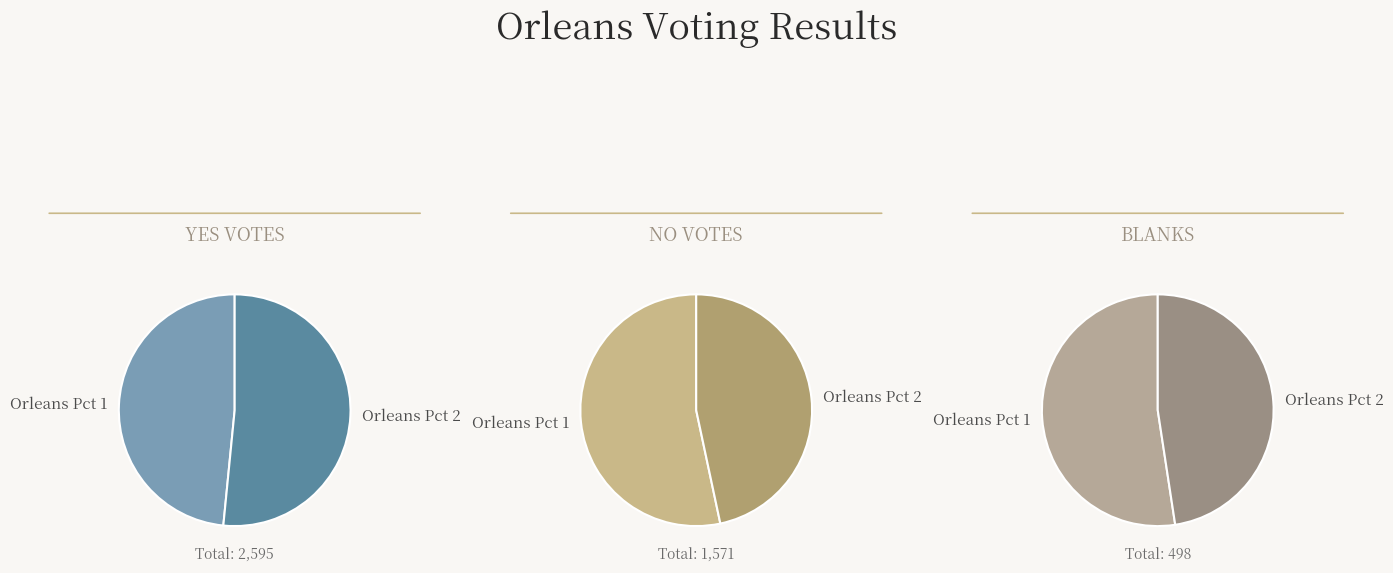

Which category accounts for the majority?

Orleans Pct 2